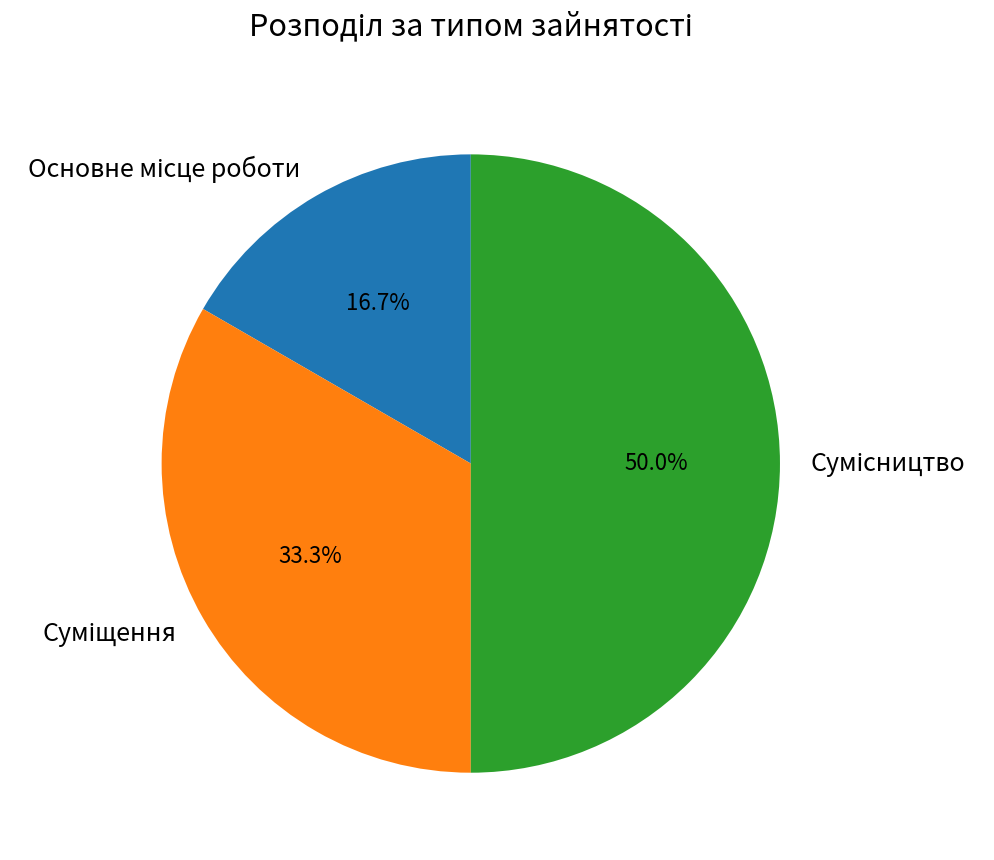

How many segments does this pie chart have?

3